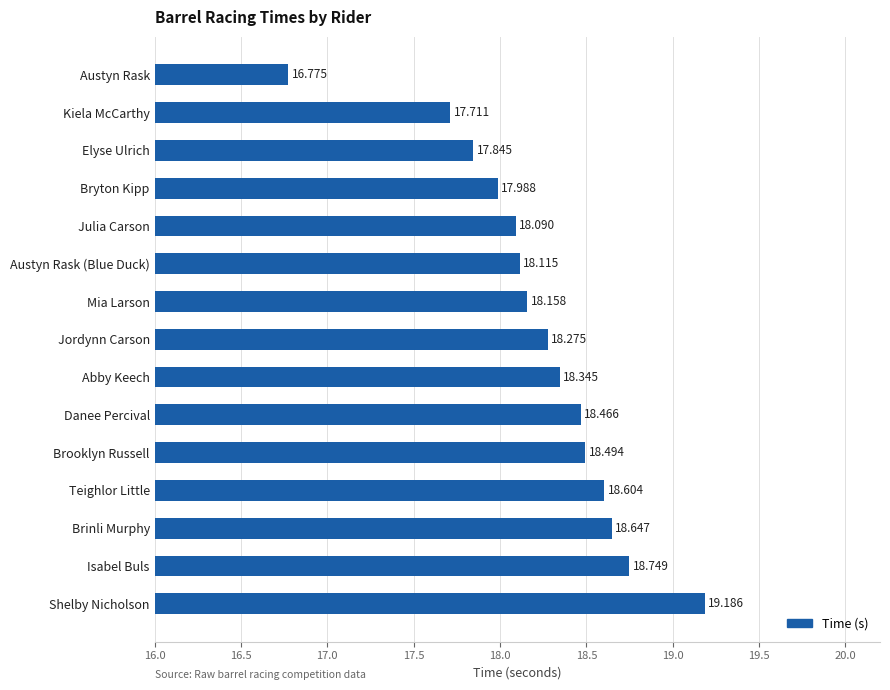

Are the bars horizontal?

Yes